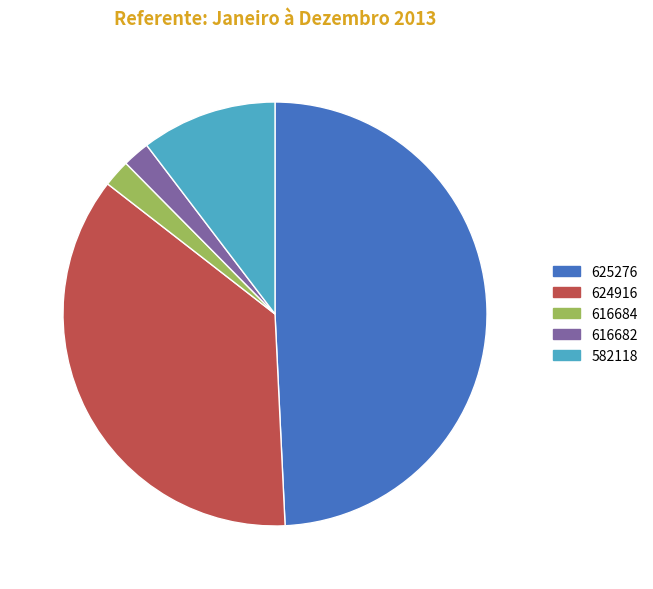

Between 624916 and 582118, which is larger?

624916